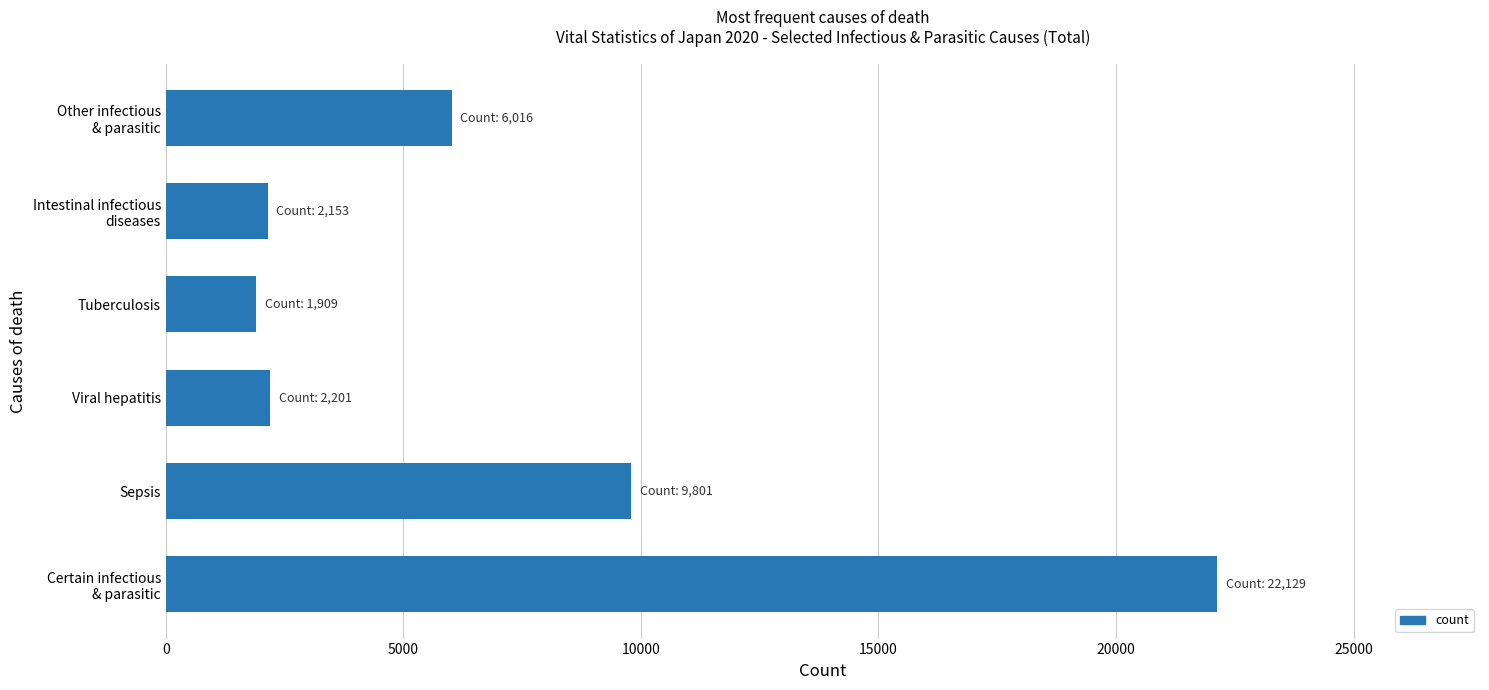

How many values are below 6016?

3